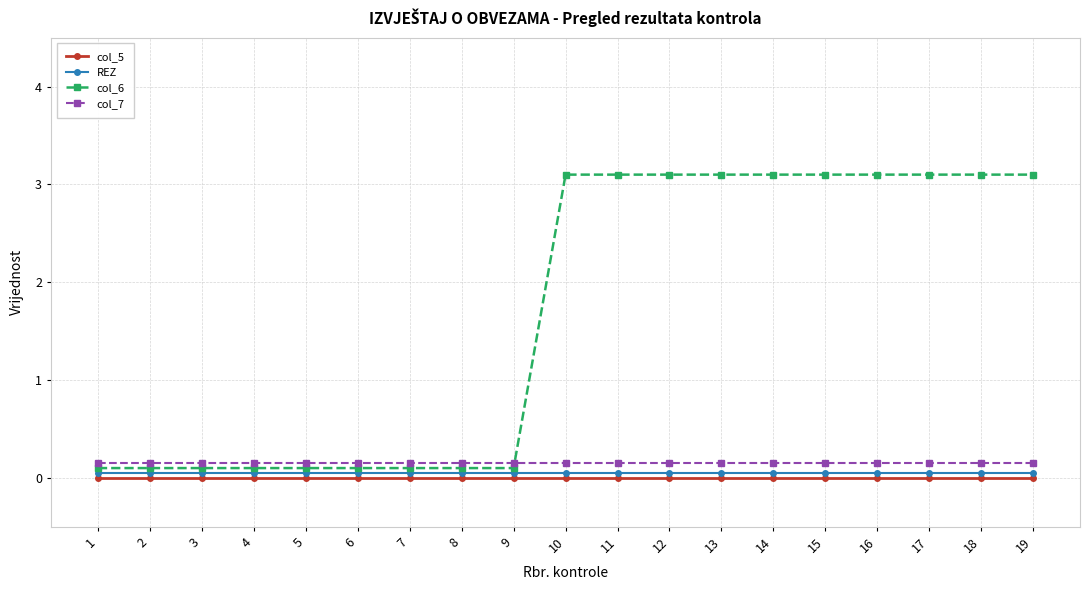

Reading left to right, extract all data points from this chart.

col_5: 0.0	0.0	0.0	0.0	0.0	0.0	0.0	0.0	0.0	0.0	0.0	0.0	0.0	0.0	0.0	0.0	0.0	0.0	0.0
REZ: 0.1	0.1	0.1	0.1	0.1	0.1	0.1	0.1	0.1	0.1	0.1	0.1	0.1	0.1	0.1	0.1	0.1	0.1	0.1
col_6: 0.1	0.1	0.1	0.1	0.1	0.1	0.1	0.1	0.1	3.1	3.1	3.1	3.1	3.1	3.1	3.1	3.1	3.1	3.1
col_7: 0.2	0.2	0.2	0.2	0.2	0.2	0.2	0.2	0.2	0.2	0.2	0.2	0.2	0.2	0.2	0.2	0.2	0.2	0.2